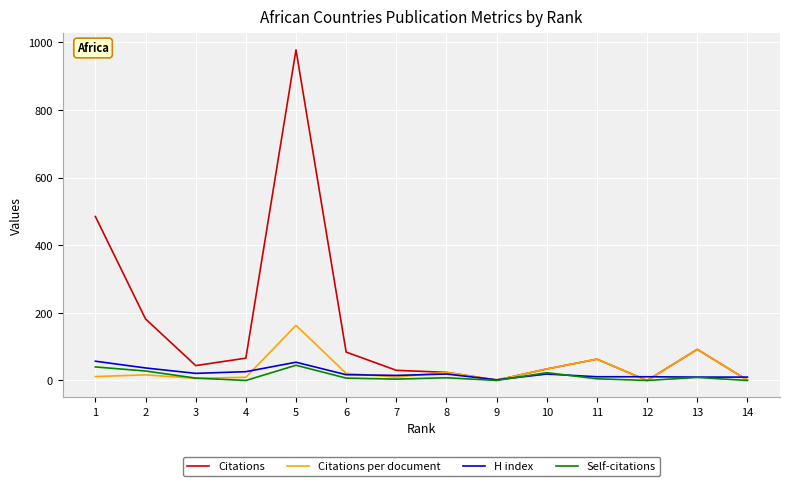

What is the lowest value of the H index series?

2.0